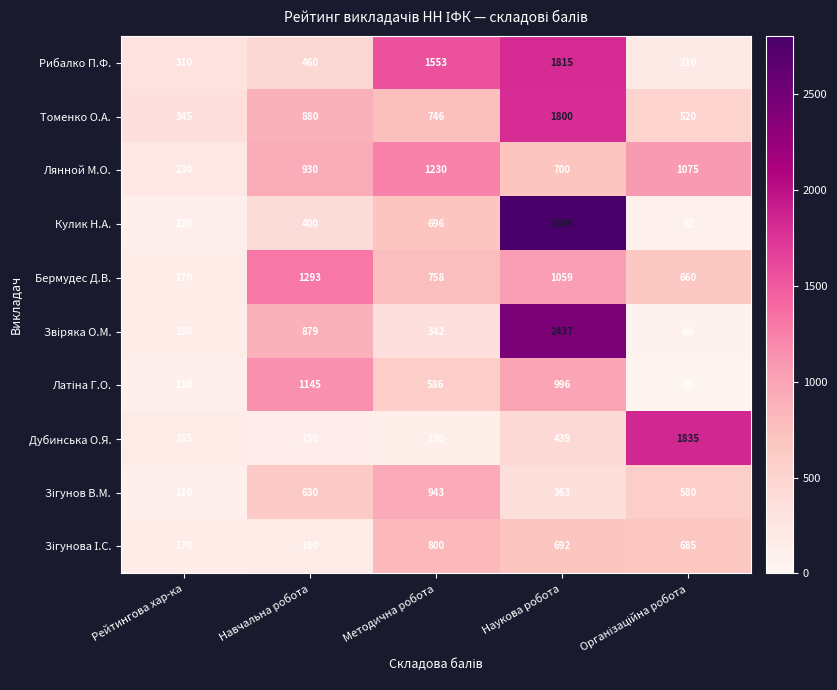

At which label does Лянной М.О. reach its peak?

Методична робота